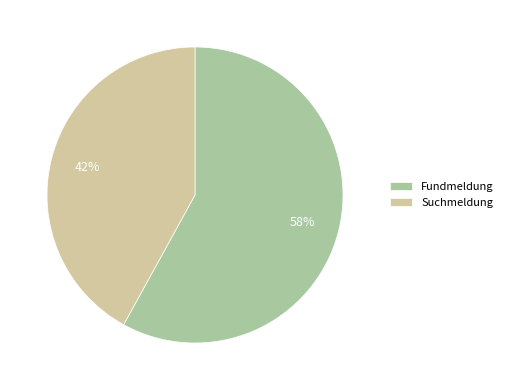

To the nearest percent, what is the average slice percentage?

50%